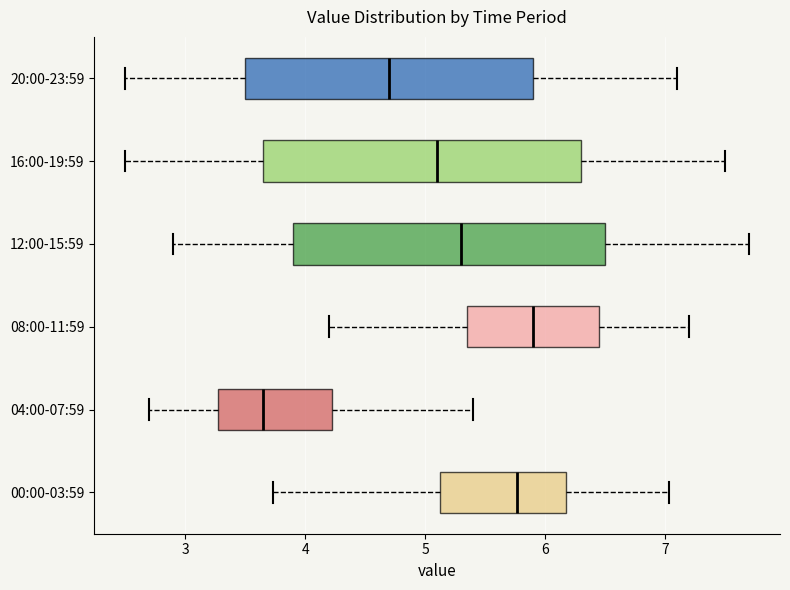

Where does the right whisker of the box for 16:00-19:59 end on the x-axis? The values are not printed on the chart, so give them approximately, as read against the axis.

7.5